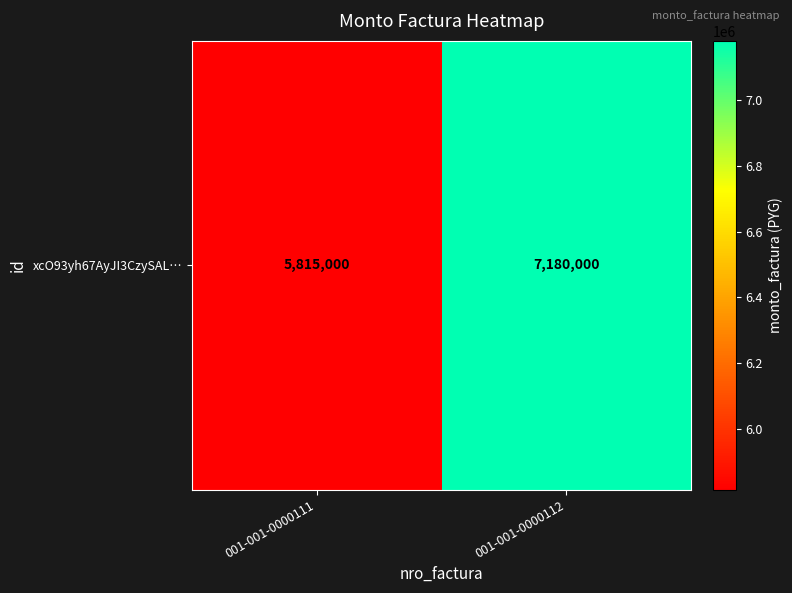

Reading left to right, list all the values displayed in this chart.

001-001-0000111=5815000	001-001-0000112=7180000